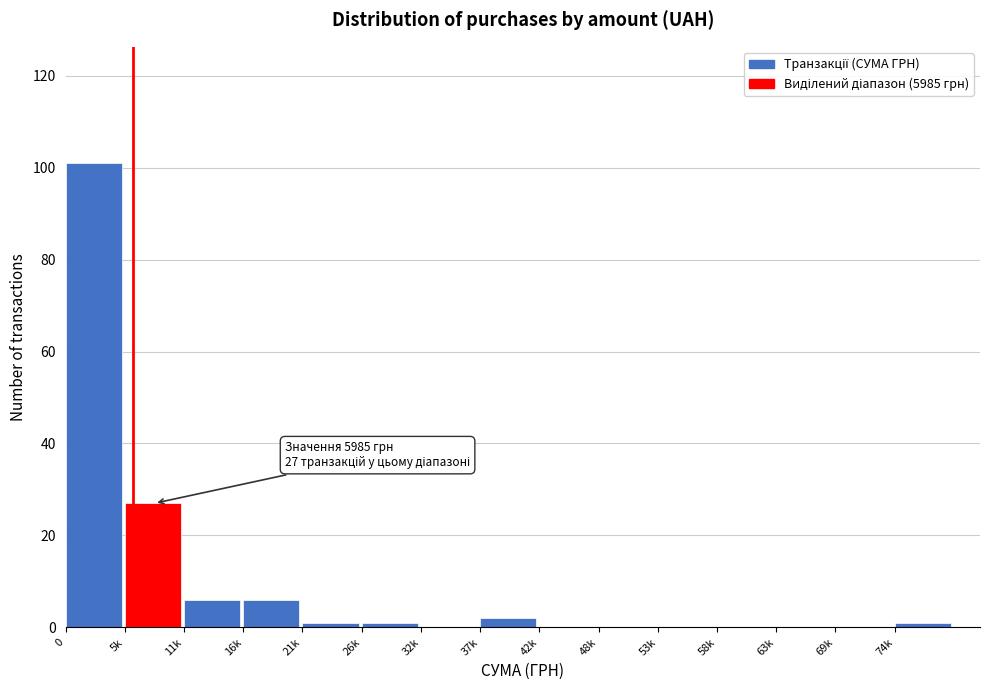

Reading right to left, what are all the values shown in this chart?

74k=1	69k=0	63k=0	58k=0	53k=0	48k=0	42k=0	37k=2	32k=0	26k=1	21k=1	16k=6	11k=6	5k=27	0=101